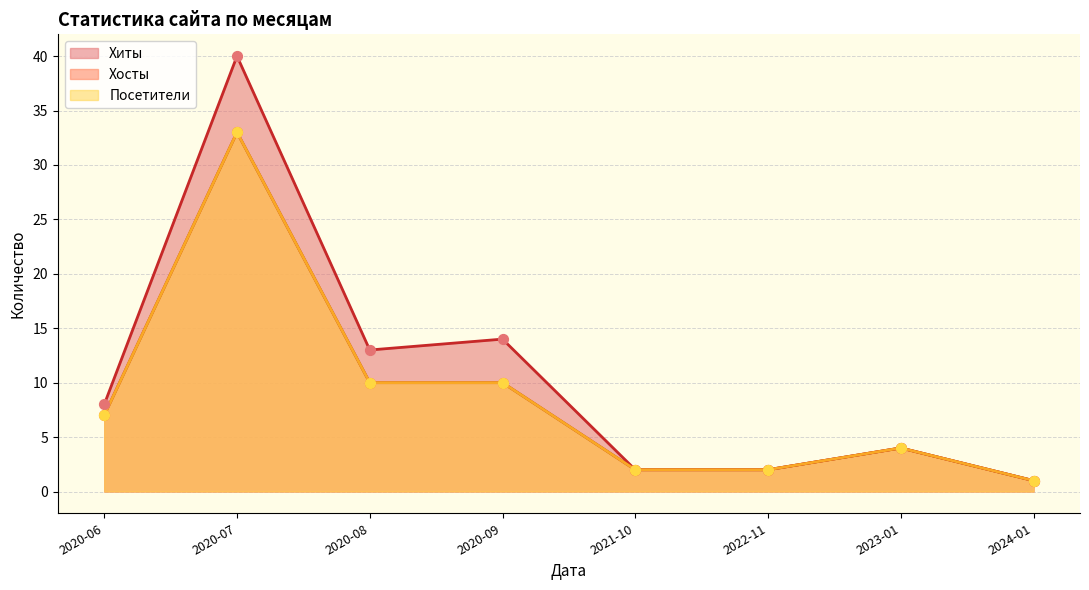

Which series has the largest total across all categories?

Хиты